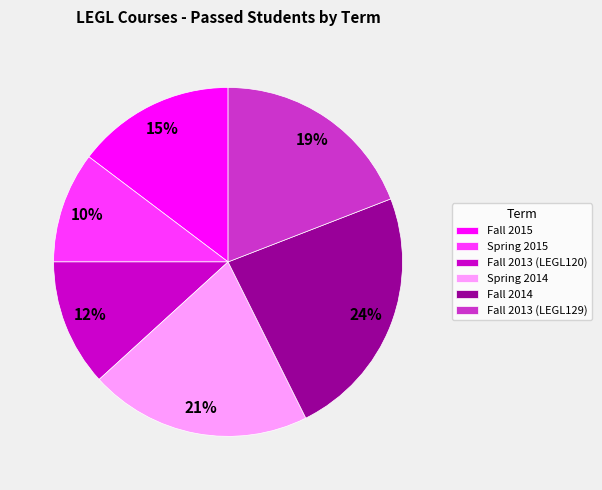

Combined, do Fall 2013 (LEGL129) and Spring 2015 account for over 50%?

No